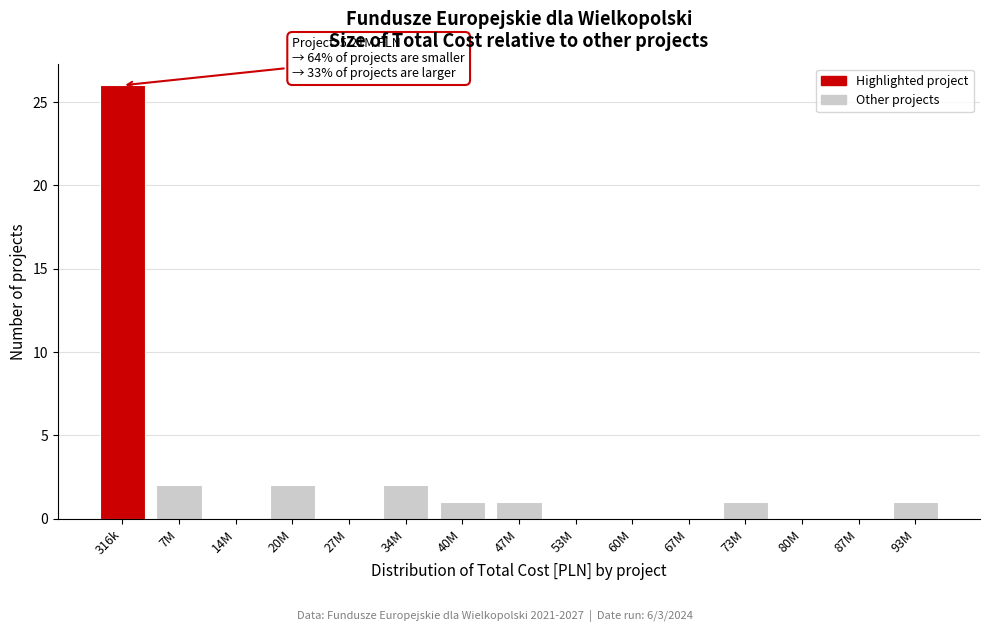

Reading left to right, what are all the values shown in this chart?

316k=26	7M=2	14M=0	20M=2	27M=0	34M=2	40M=1	47M=1	53M=0	60M=0	67M=0	73M=1	80M=0	87M=0	93M=1